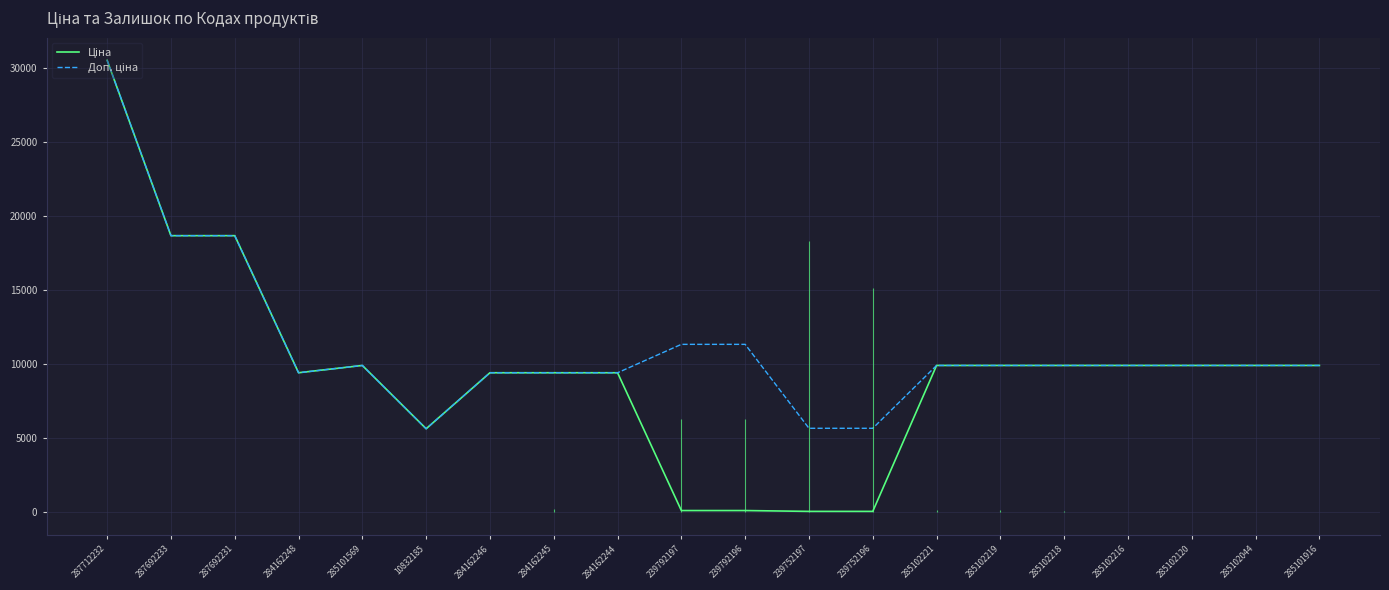

How many series are shown in this chart?

2